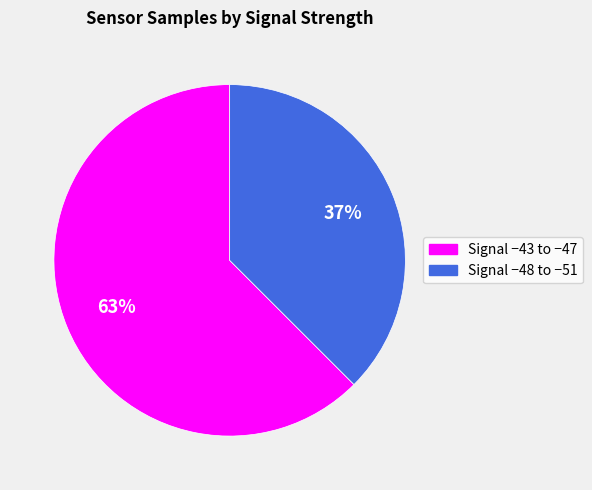

To the nearest percent, what is the average slice percentage?

50%